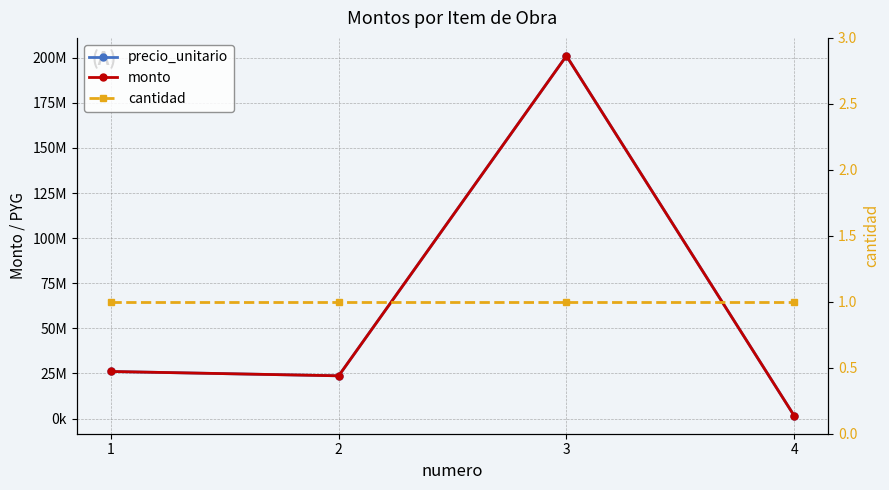

Is the value of cantidad at 3 greater than the value of precio_unitario at 3?

No